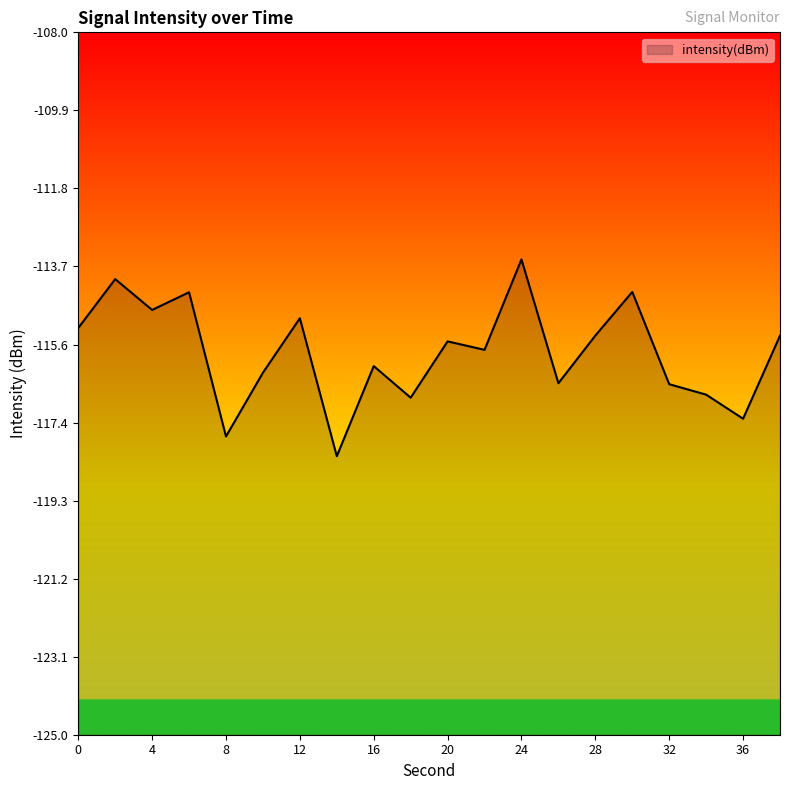

Where is the data nearest to the value -115?

12